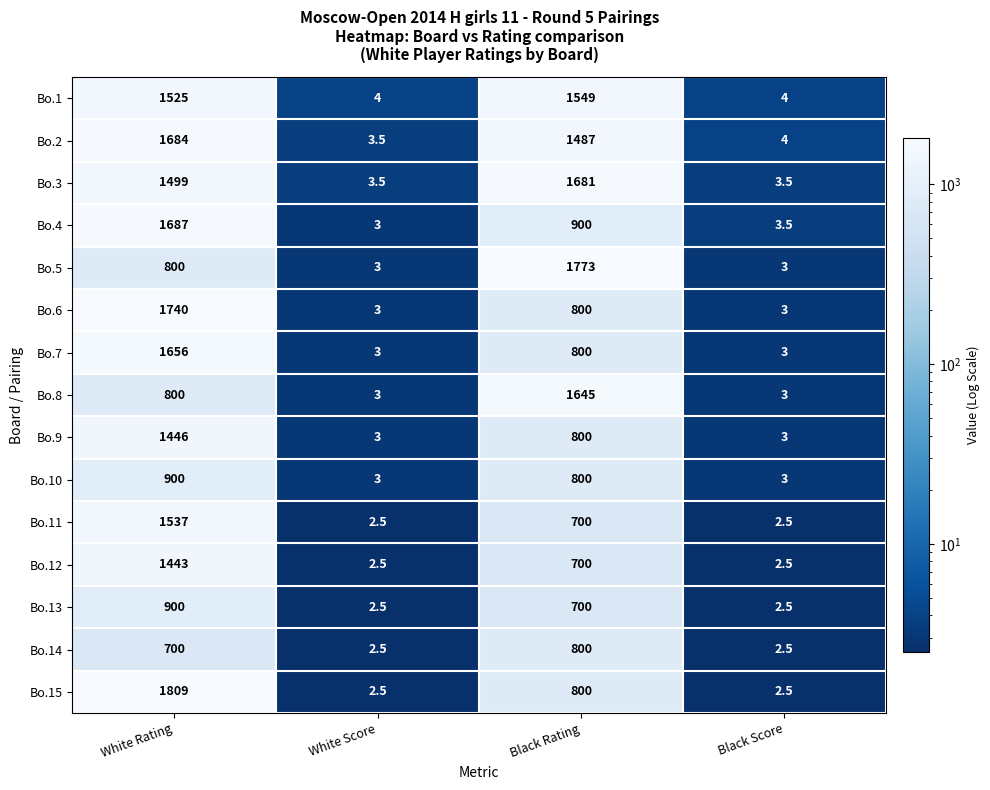

What is the sum of all Bo.13 values?

1605.0